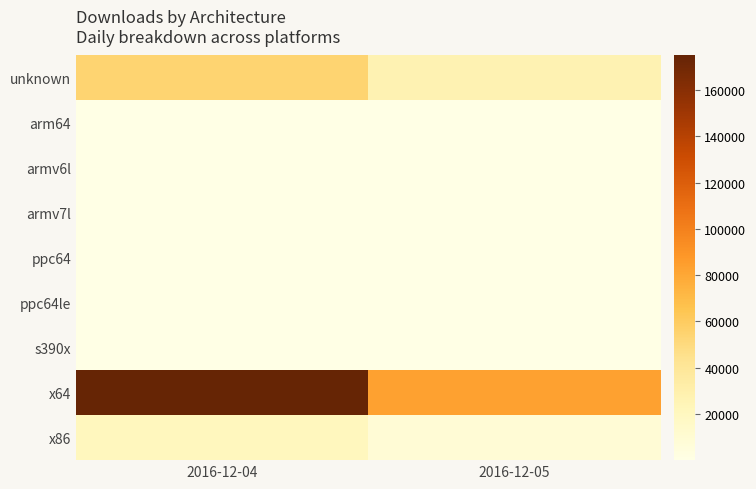

At how many categories does at least one series exceed 71736?

2